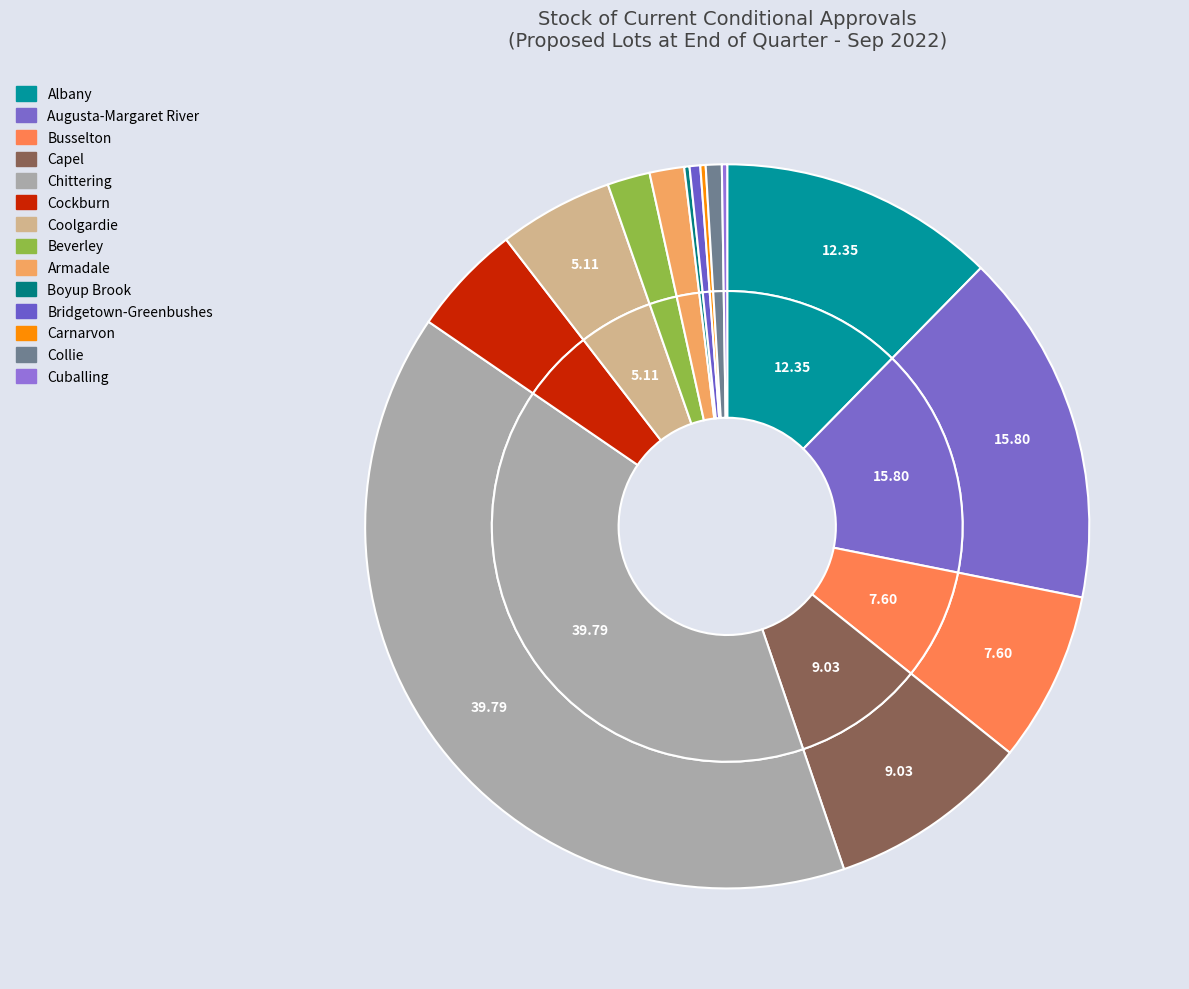

To the nearest percent, what is the difference between the Busselton and Chittering slice percentages?

32%